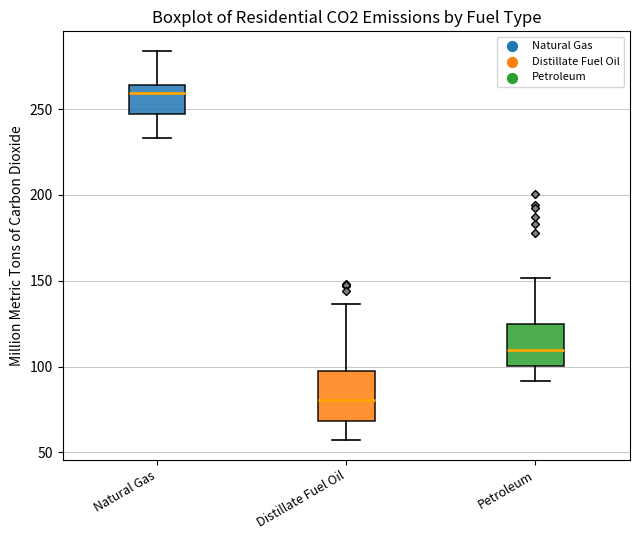

Which box has the lowest median line?

Distillate Fuel Oil